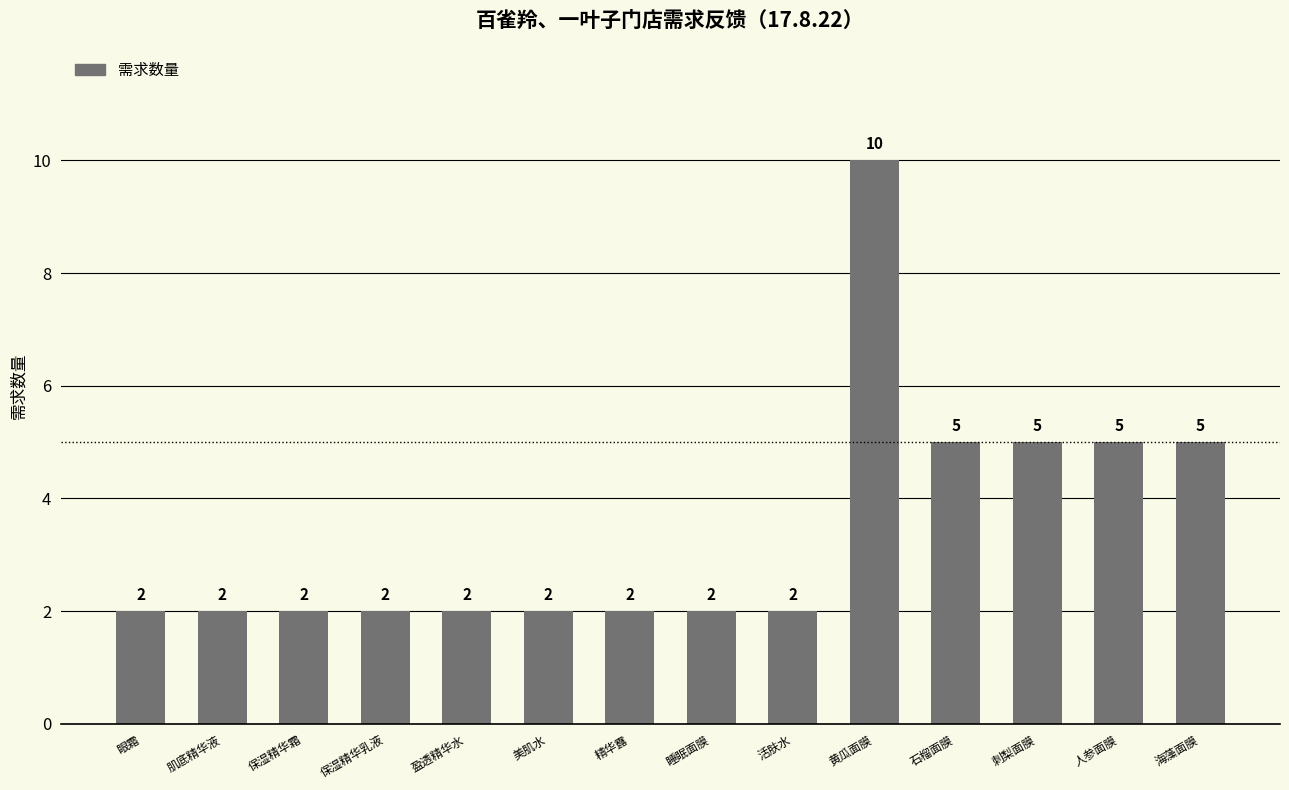

Reading left to right, list all the values displayed in this chart.

2	2	2	2	2	2	2	2	2	10	5	5	5	5